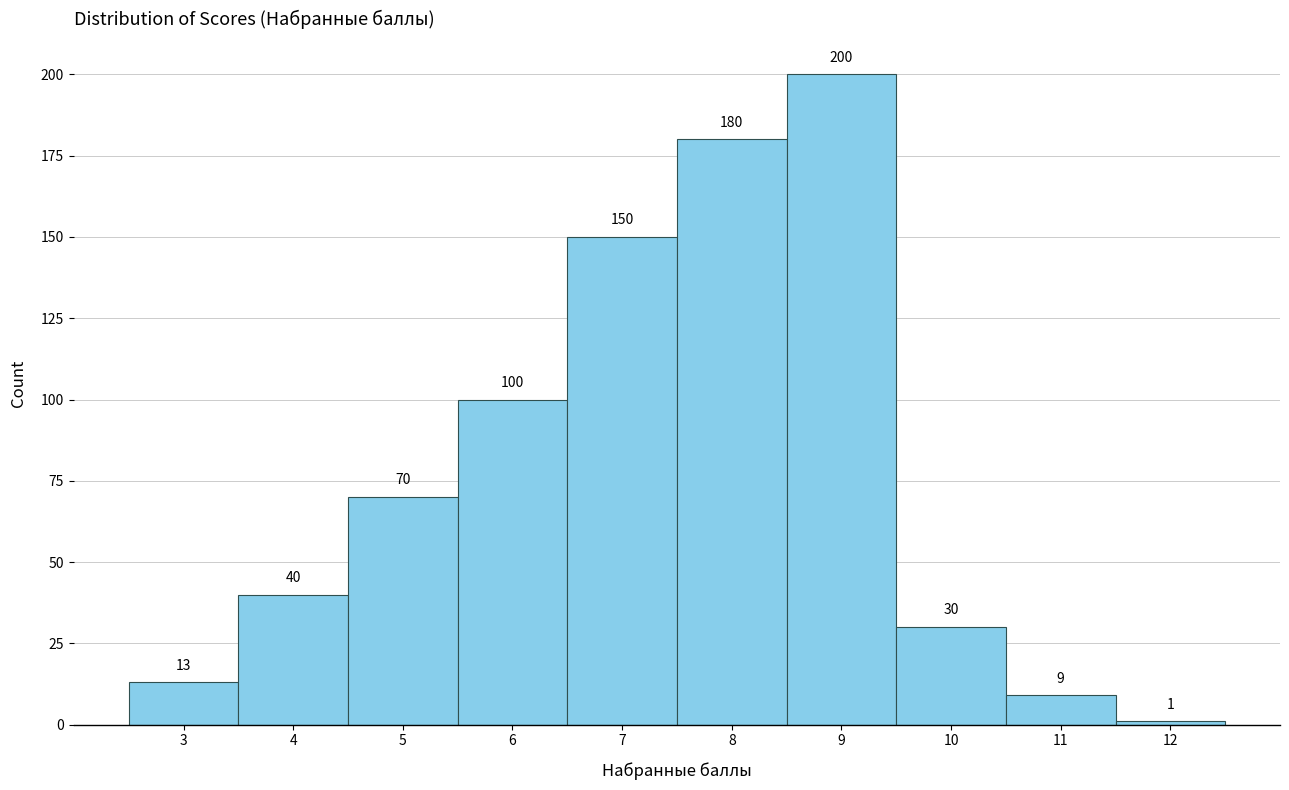

Reading left to right, transcribe this chart: for each bar, give the range it covers on the x-axis and its height.

2.5 to 3.5: 13
3.5 to 4.5: 40
4.5 to 5.5: 70
5.5 to 6.5: 100
6.5 to 7.5: 150
7.5 to 8.5: 180
8.5 to 9.5: 200
9.5 to 10.5: 30
10.5 to 11.5: 9
11.5 to 12.5: 1